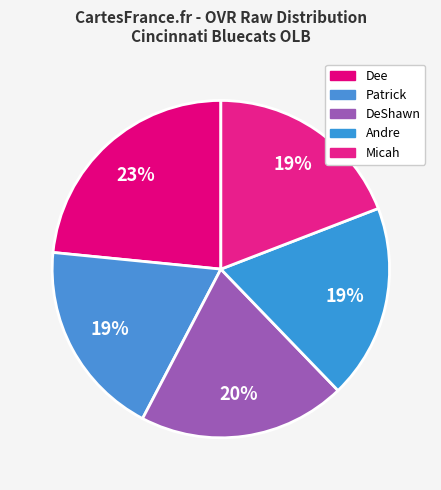

True or false: Dee accounts for 23% of the total.

True